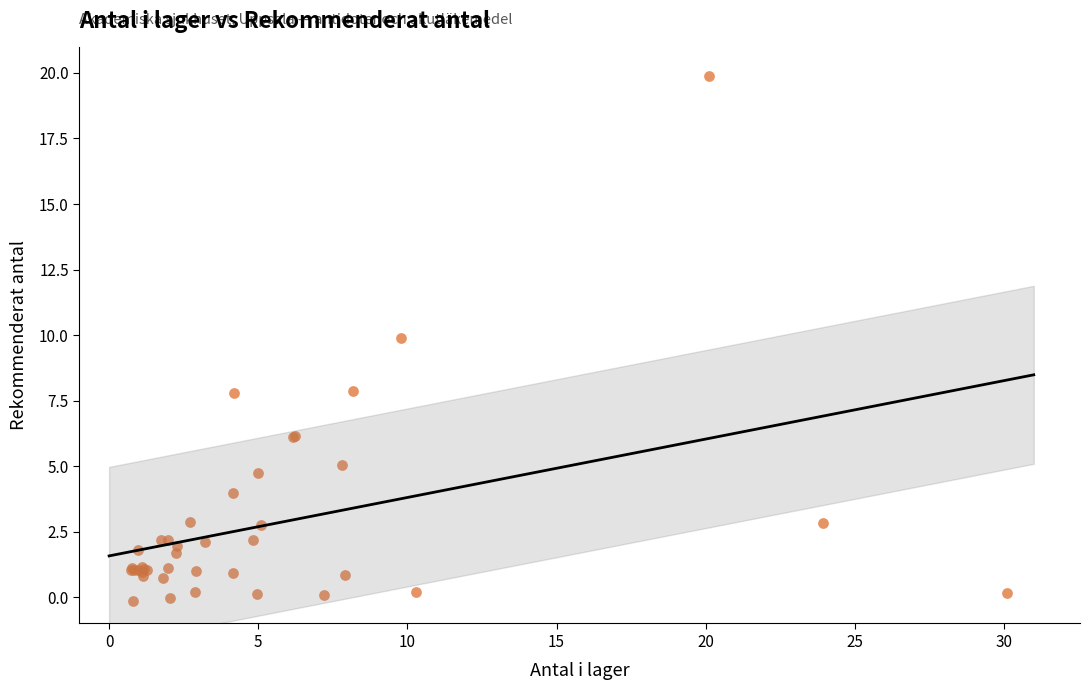

What Y value in the scatter plot is closest to 9?

9.9